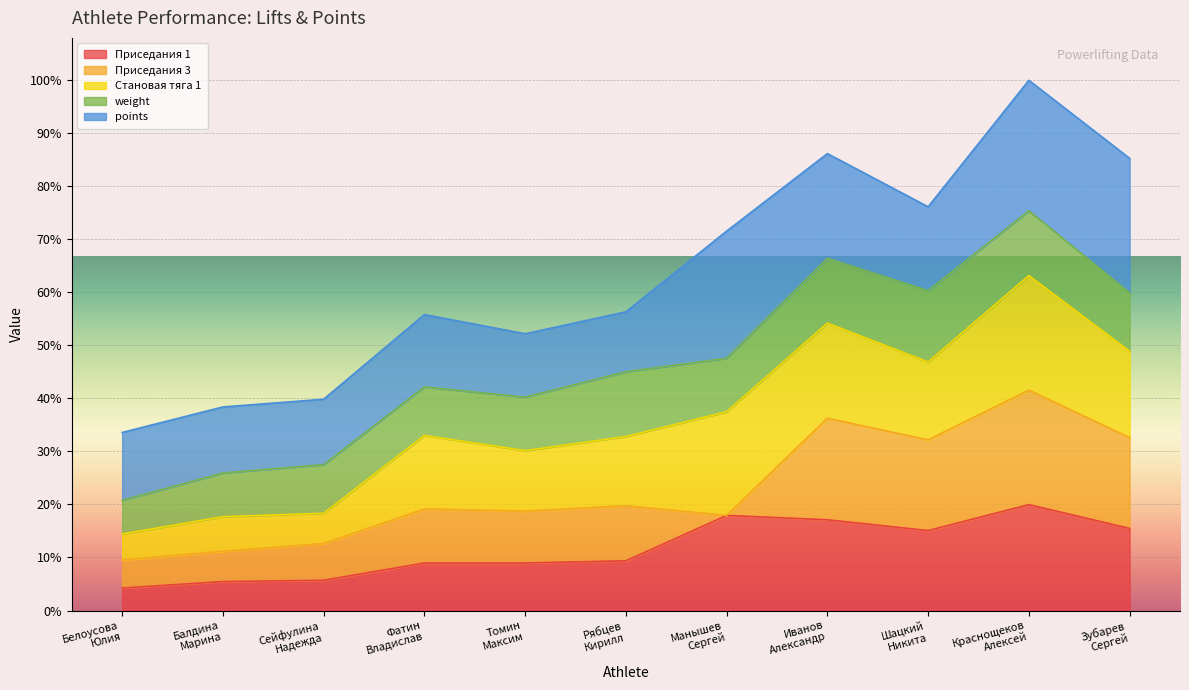

Where is the first local minimum for Приседания 3?

Томин
Максим